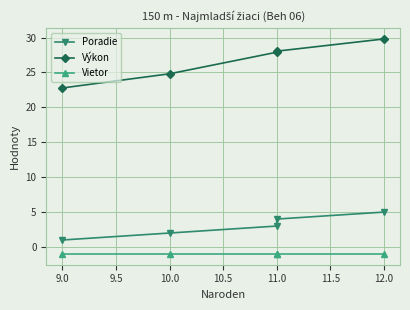

The value of Výkon at 11.0 is 39.9. True or false?

False